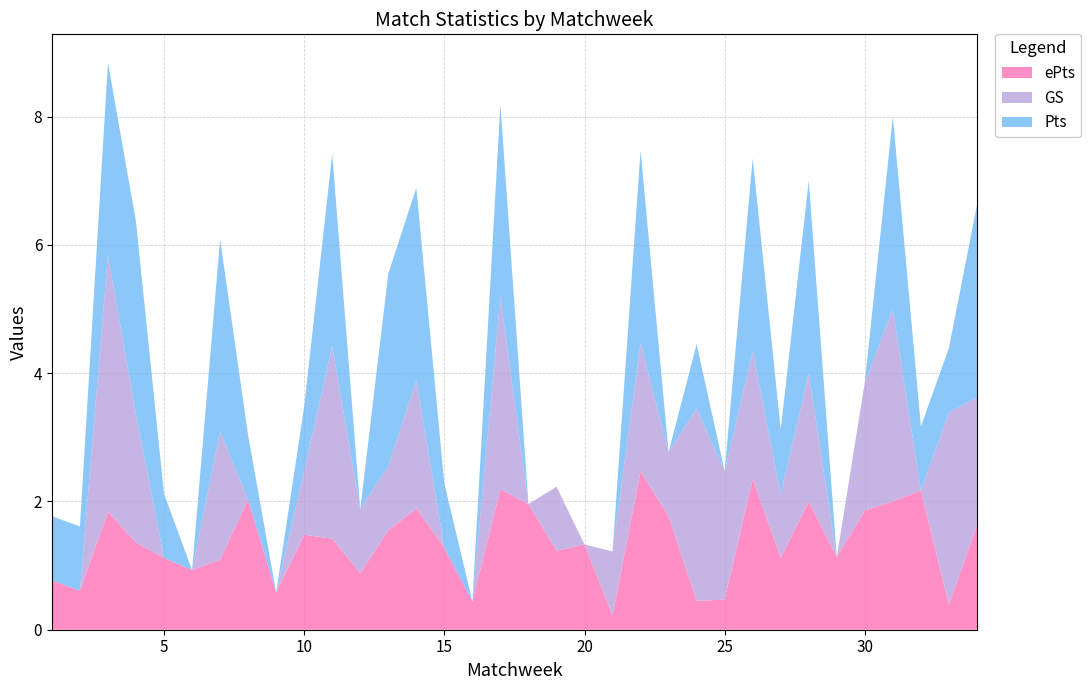

Reading left to right, transcribe all the data shown in this chart.

ePts: 1=0.8	2=0.6	3=1.8	4=1.4	5=1.1	6=0.9	7=1.1	8=2.0	9=0.6	10=1.5	11=1.4	12=0.9	13=1.6	14=1.9	15=1.3	16=0.4	17=2.2	18=2.0	19=1.2	20=1.3	21=0.2	22=2.5	23=1.8	24=0.5	25=0.5	26=2.4	27=1.1	28=2.0	29=1.1	30=1.9	31=2.0	32=2.2	33=0.4	34=1.6
GS: 1=0.0	2=0.0	3=4.0	4=2.0	5=0.0	6=0.0	7=2.0	8=0.0	9=0.0	10=1.0	11=3.0	12=1.0	13=1.0	14=2.0	15=0.0	16=0.0	17=3.0	18=0.0	19=1.0	20=0.0	21=1.0	22=2.0	23=1.0	24=3.0	25=2.0	26=2.0	27=1.0	28=2.0	29=0.0	30=2.0	31=3.0	32=0.0	33=3.0	34=2.0
Pts: 1=1.0	2=1.0	3=3.0	4=3.0	5=1.0	6=0.0	7=3.0	8=1.0	9=0.0	10=1.0	11=3.0	12=0.0	13=3.0	14=3.0	15=1.0	16=0.0	17=3.0	18=0.0	19=0.0	20=0.0	21=0.0	22=3.0	23=0.0	24=1.0	25=0.0	26=3.0	27=1.0	28=3.0	29=0.0	30=0.0	31=3.0	32=1.0	33=1.0	34=3.0